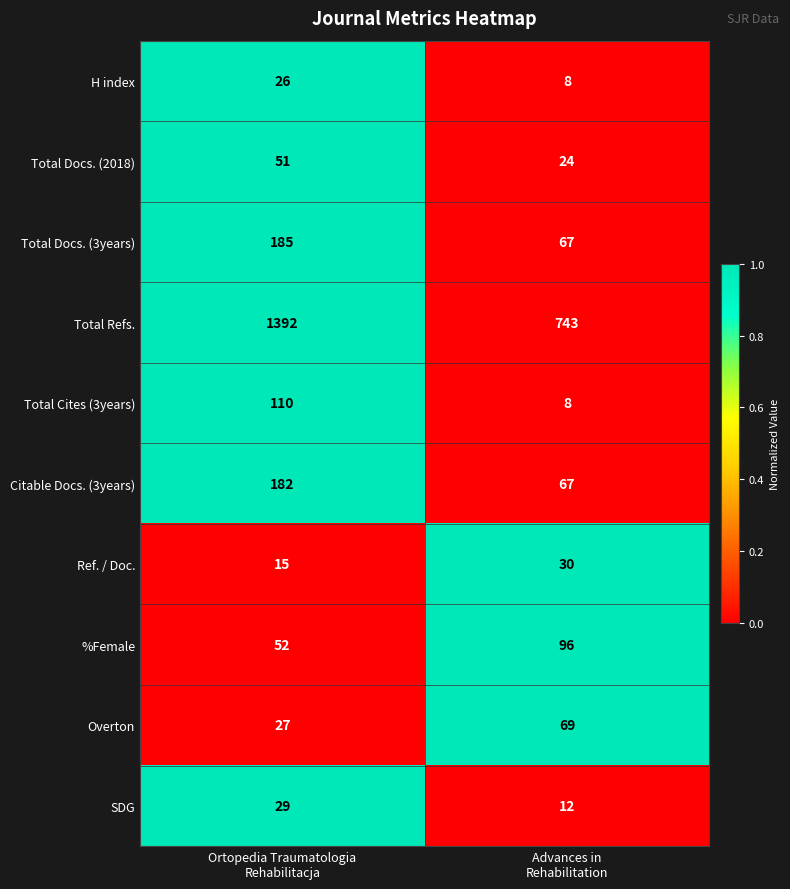

What is the difference between the maximum and minimum values in the SDG series?

17